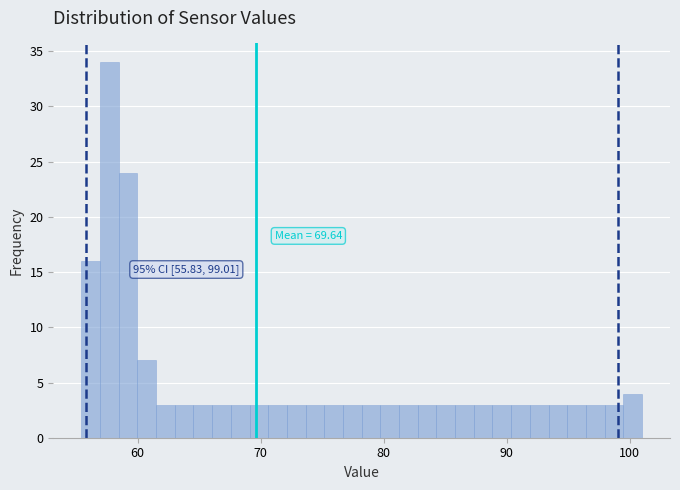

Around what value on the x-axis is the tallest bar? Give the approximate position of its centre, as read against the axis.

58